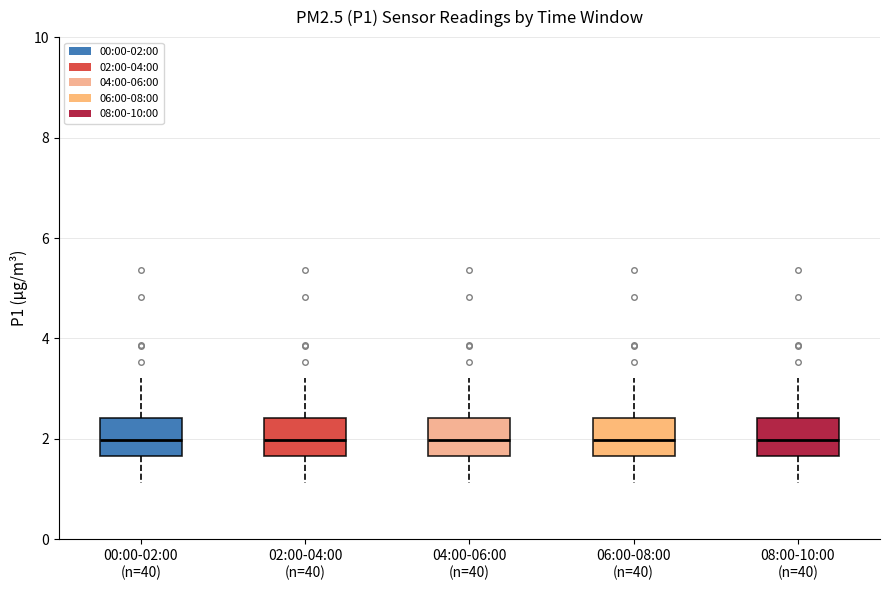

Reading left to right, read every box against the y-axis: the position of its median line, the range the box covers, and the ends of its whiskers. The values are not printed on the chart, so give them approximately, as read against the axis.

00:00-02:00 (n=40): median 2.0, box 1.6 to 2.4, whiskers 1.2 to 3.2
02:00-04:00 (n=40): median 2.0, box 1.6 to 2.4, whiskers 1.2 to 3.2
04:00-06:00 (n=40): median 2.0, box 1.6 to 2.4, whiskers 1.2 to 3.2
06:00-08:00 (n=40): median 2.0, box 1.6 to 2.4, whiskers 1.2 to 3.2
08:00-10:00 (n=40): median 2.0, box 1.6 to 2.4, whiskers 1.2 to 3.2